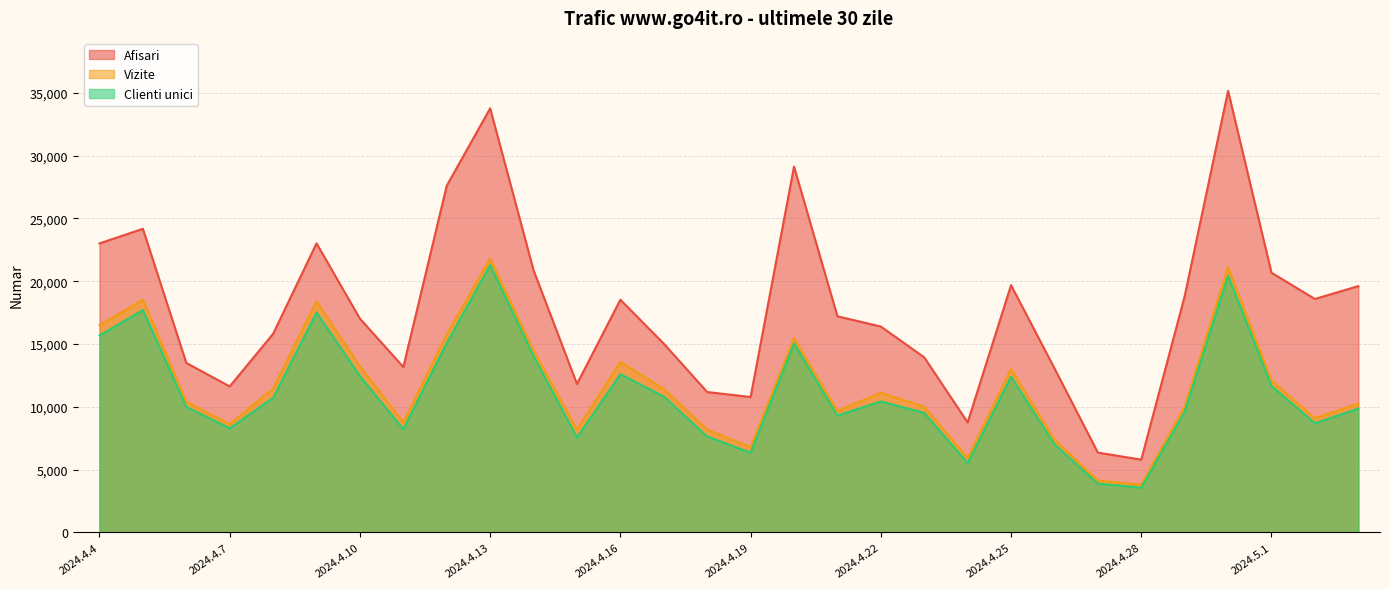

Which series has the largest total across all categories?

Afisari